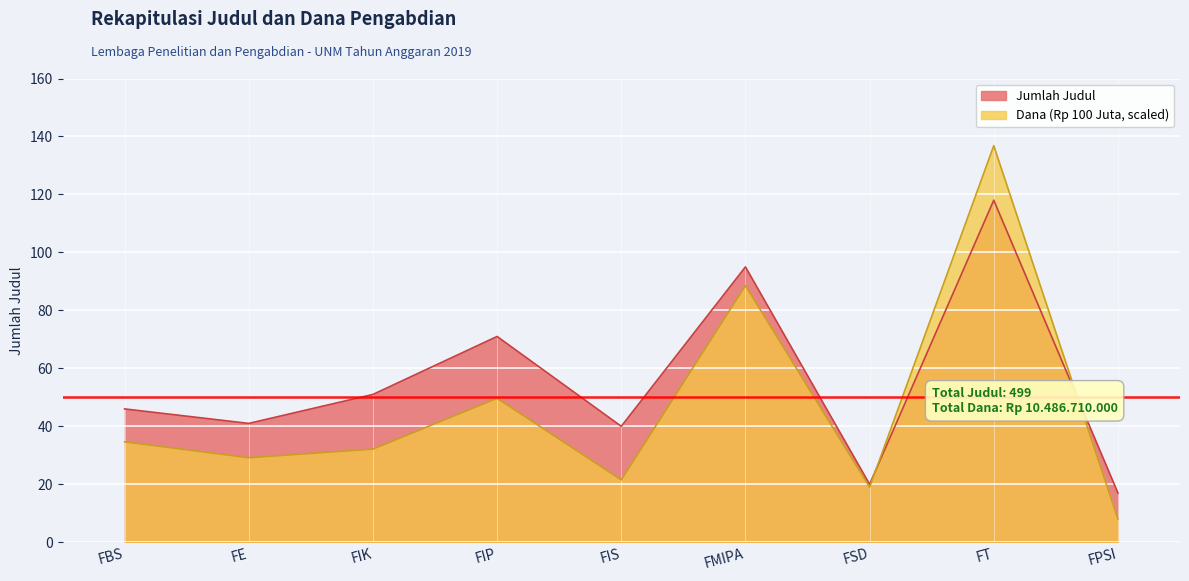

The value of DANA (Rp 100 Juta) at FPSI is 14.3. True or false?

False